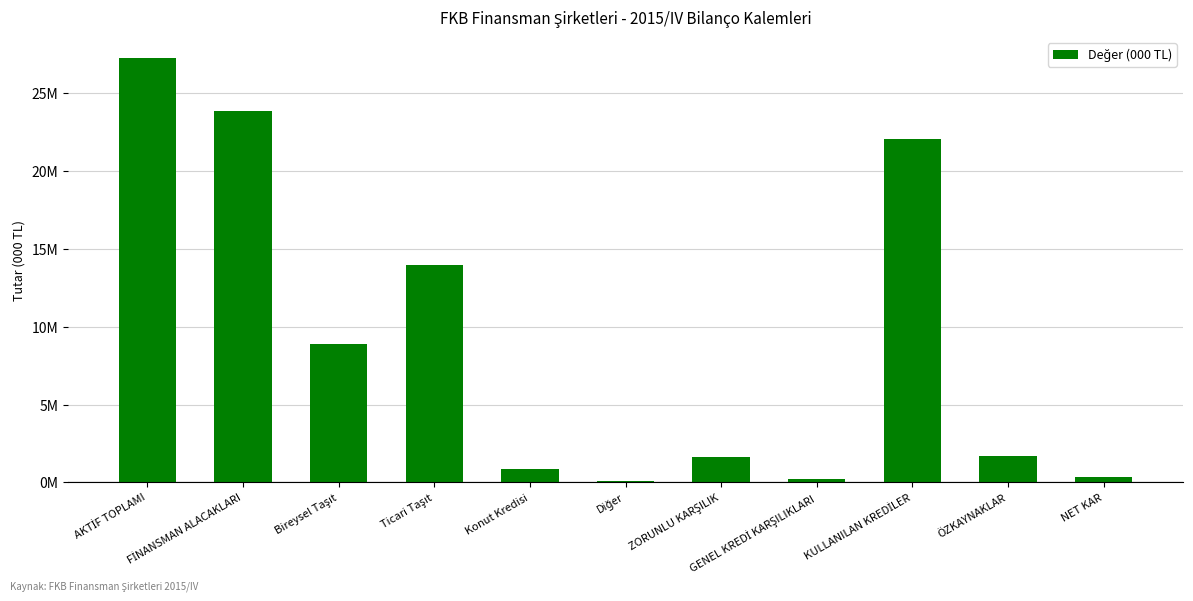

What is the smallest value displayed?

72252.4